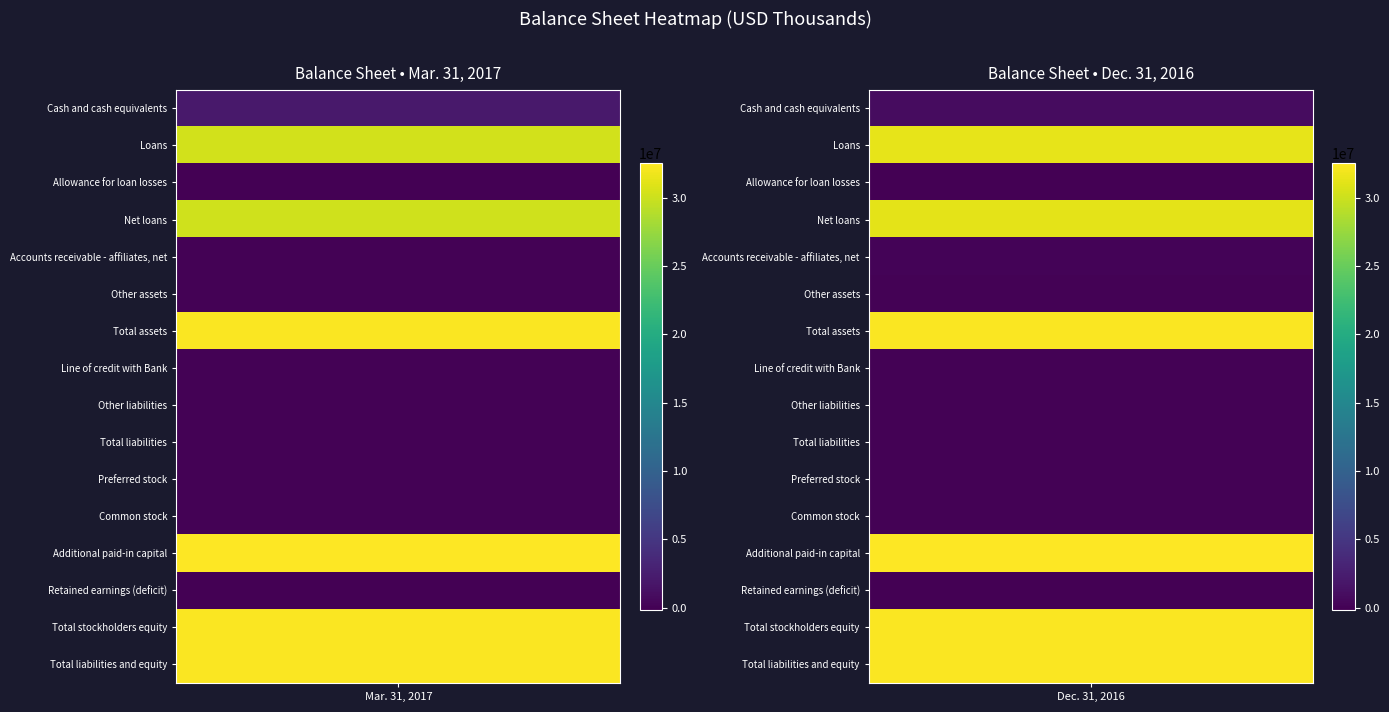

Is it true that Net loans equals 53262968 at 1?

False